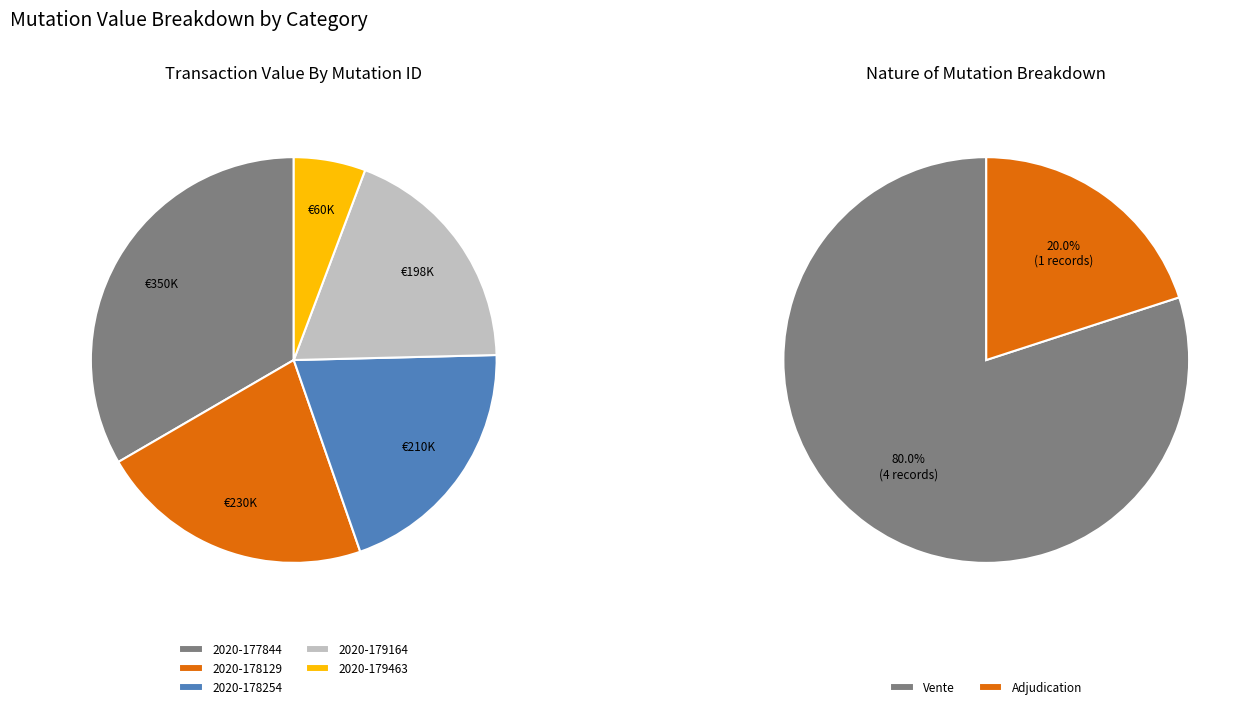

Is 2020-177844 the majority of the pie?

No